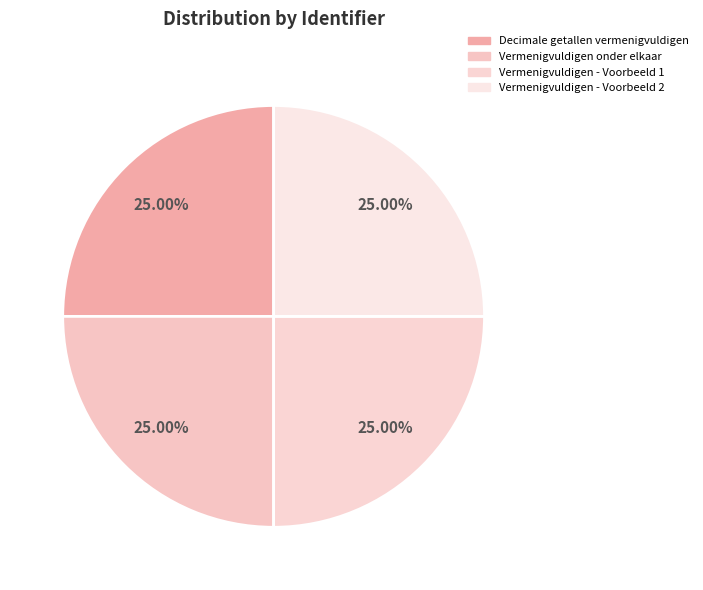

Which slice is the largest?

Vermenigvuldigen onder elkaar